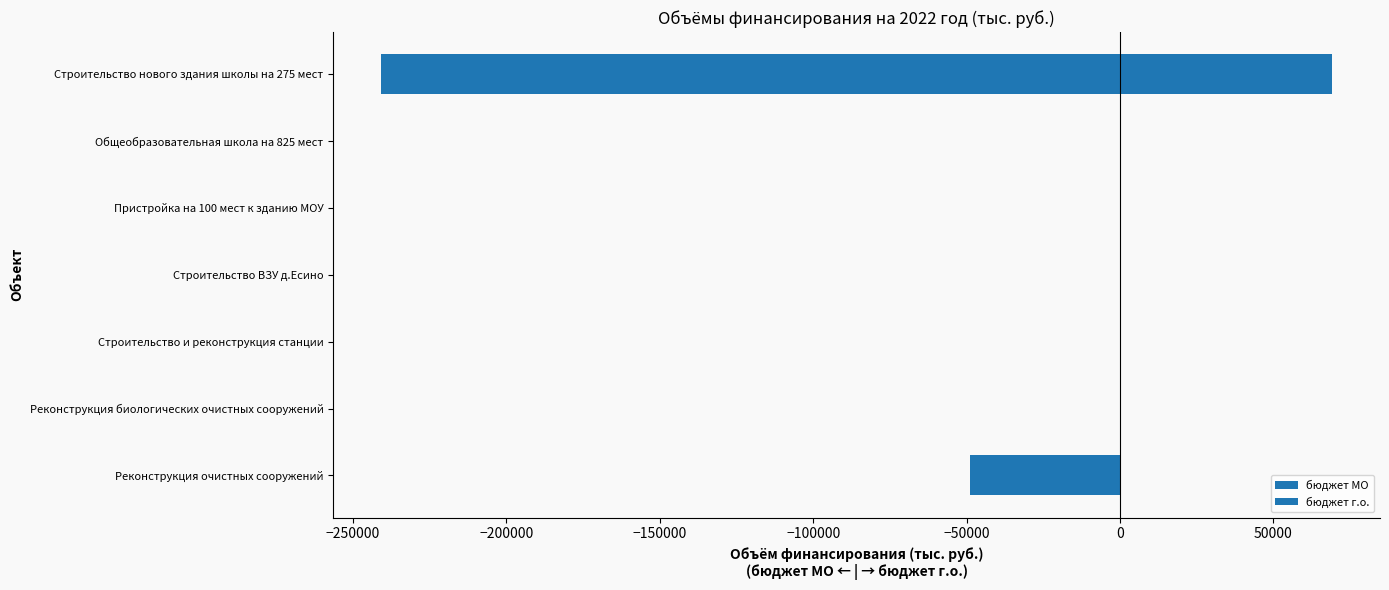

How many groups of bars are there?

7